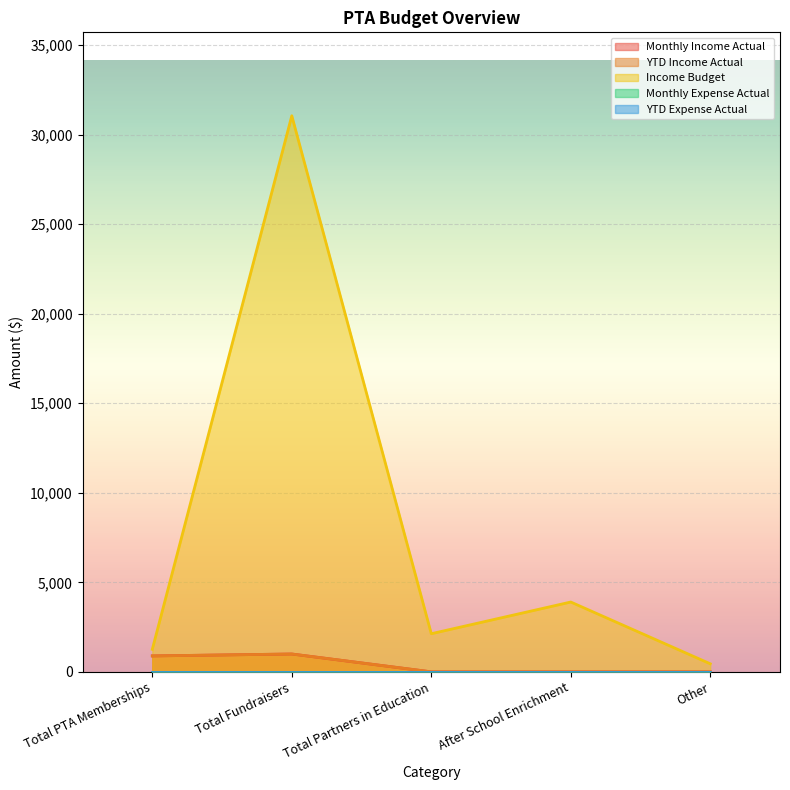

At which category is the sum across all series the highest?

Total Fundraisers